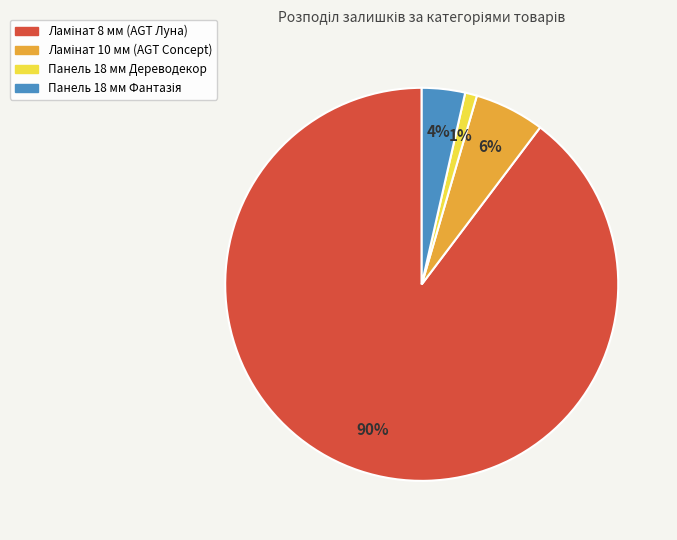

Which category has the smallest portion of the pie?

Панель 18 мм Дереводекор